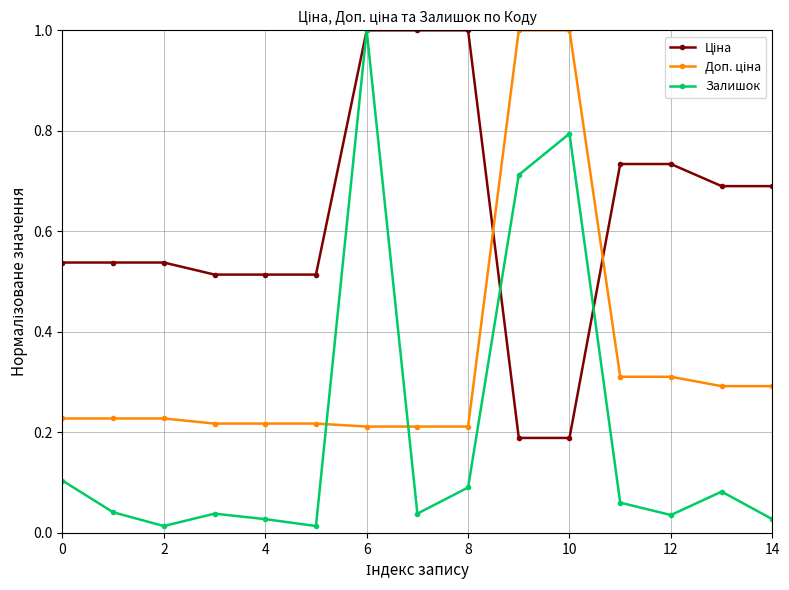

How many interior local valleys does the Залишок series have?

4